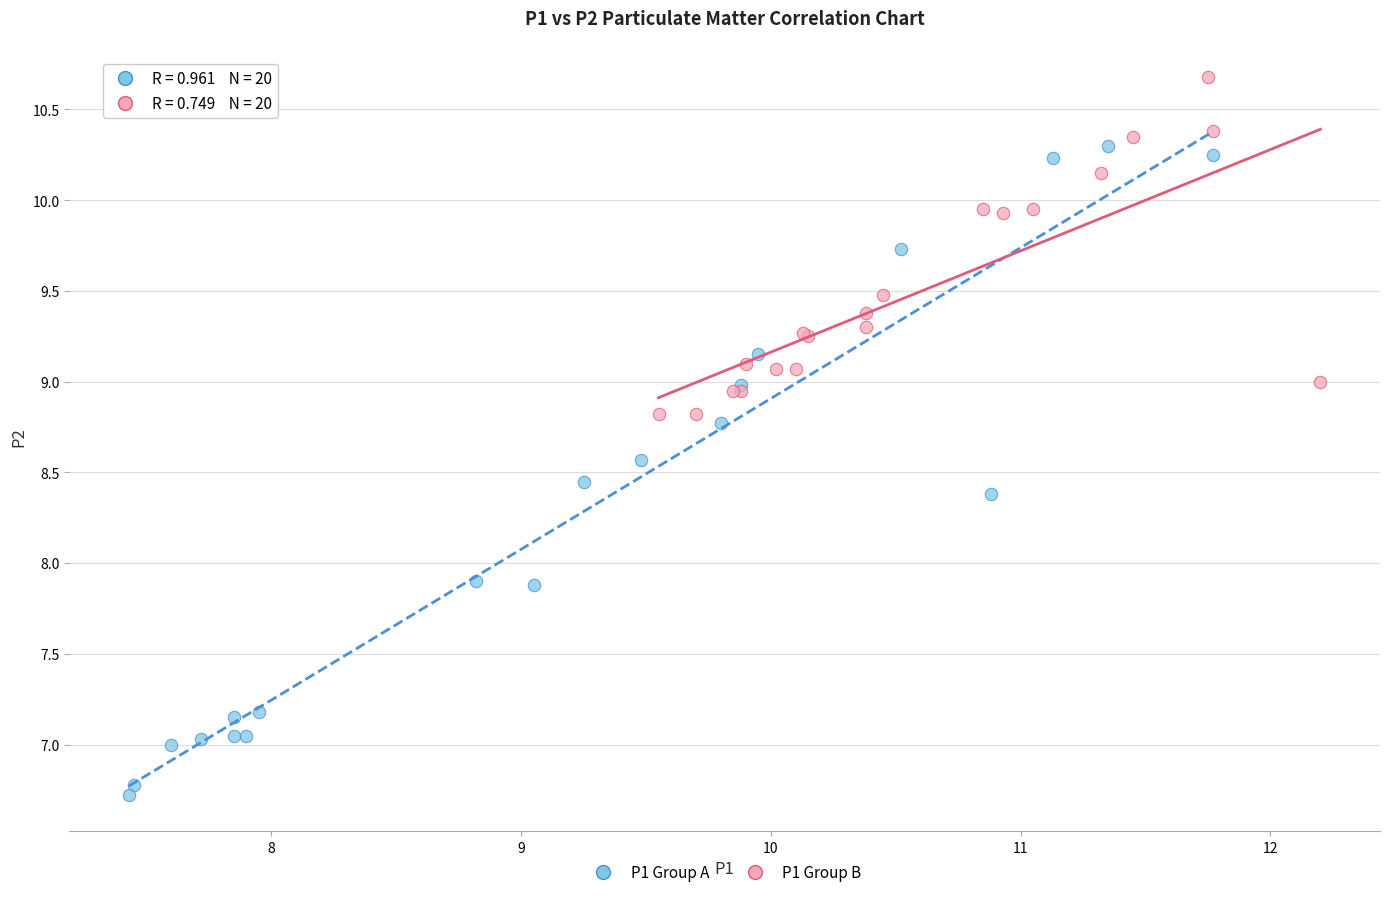

Which series has the largest Y range (max minus min)?

P1 Group A